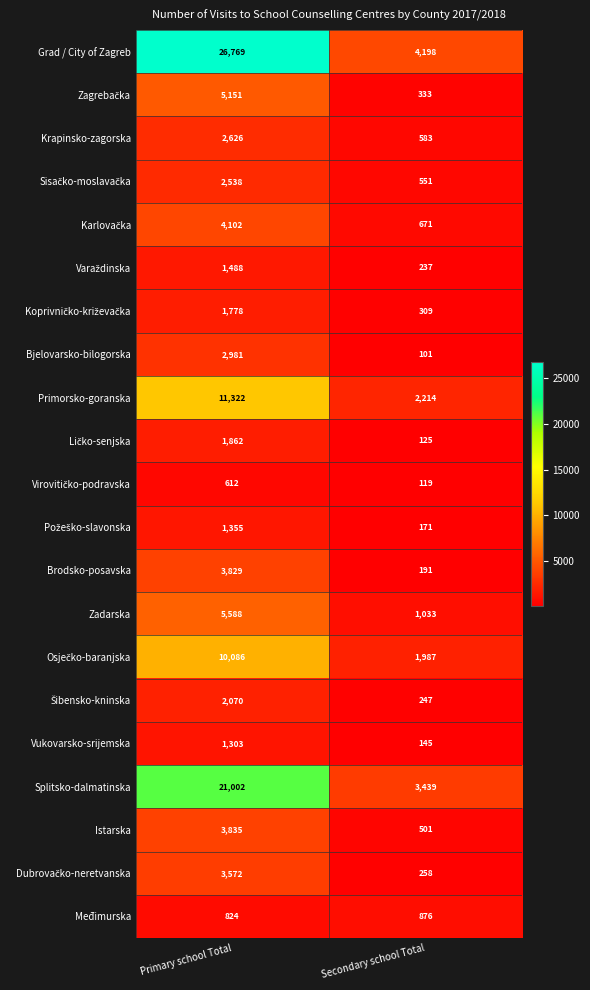

At which category is the sum across all series the highest?

Primary school Total